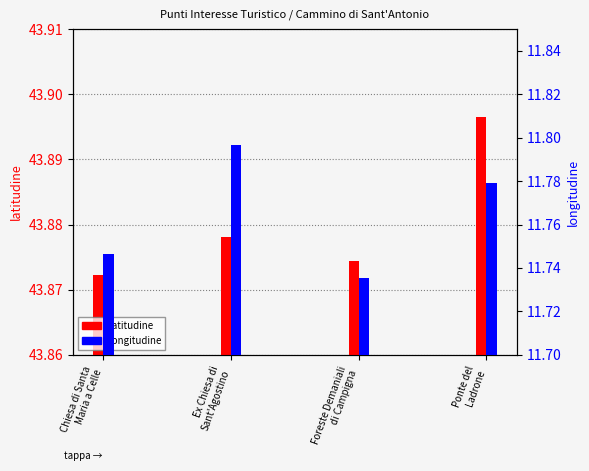

Is the value of longitudine at Foreste Demaniali
di Campigna greater than the value of latitudine at Foreste Demaniali
di Campigna?

No